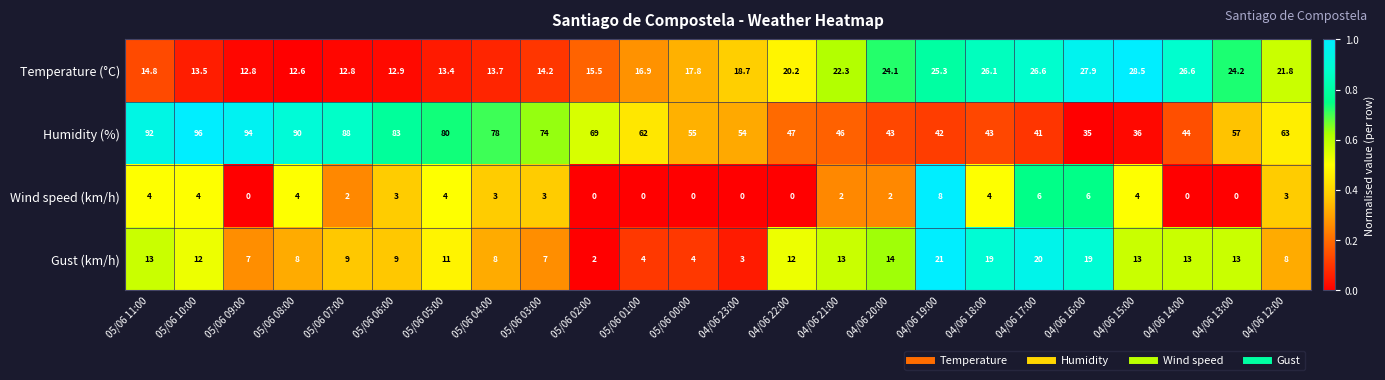

The value of Humidity (%) at 04/06 14:00 is 20.8. True or false?

False